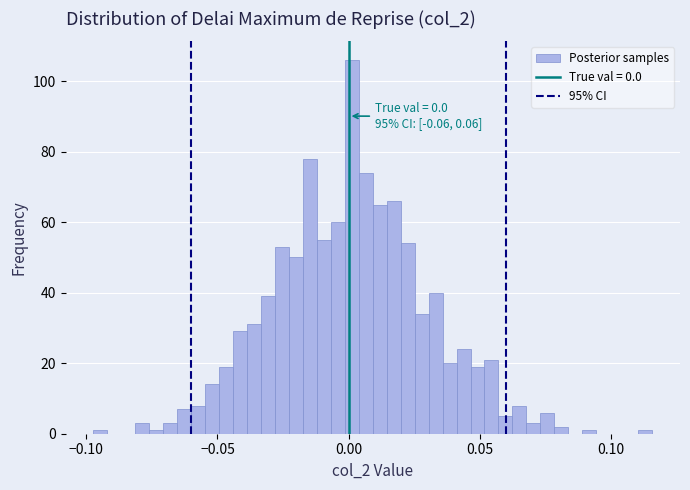

Around what value on the x-axis is the tallest bar? Give the approximate position of its centre, as read against the axis.

0.000